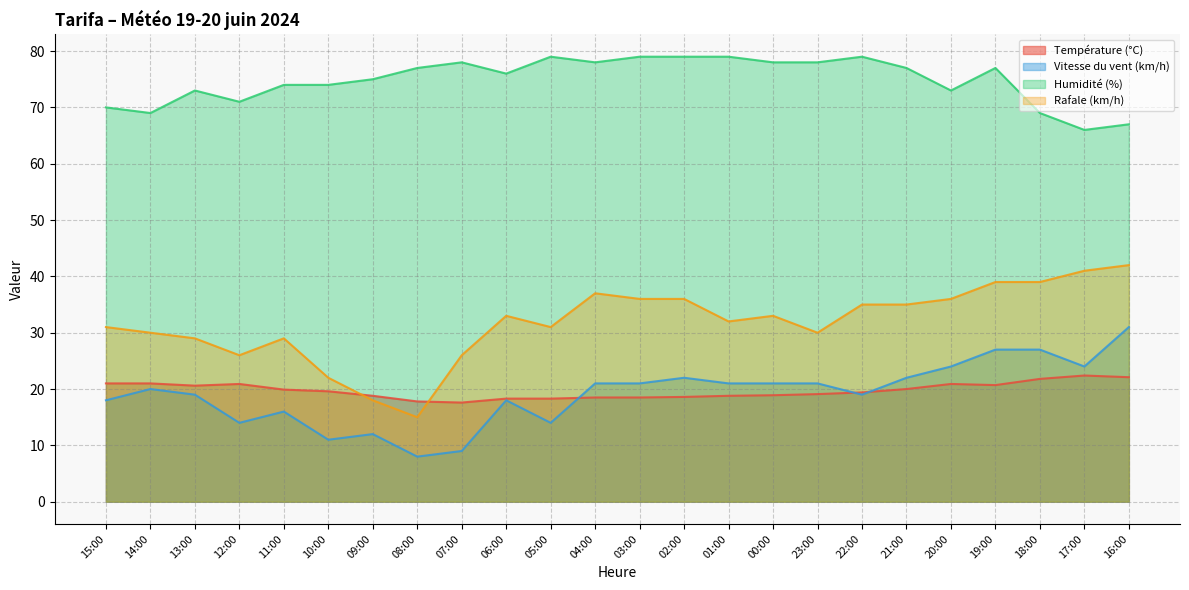

What is the maximum value for Rafale (km/h)?

42.0